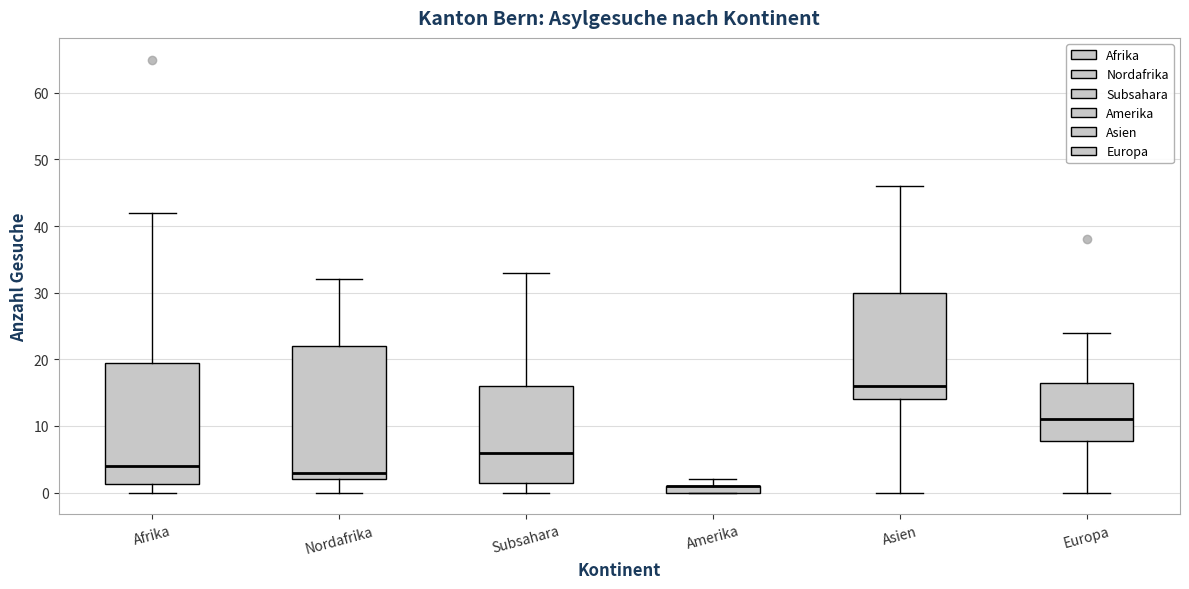

Comparing the boxes themselves (not the whiskers), which one is the tallest?

Nordafrika